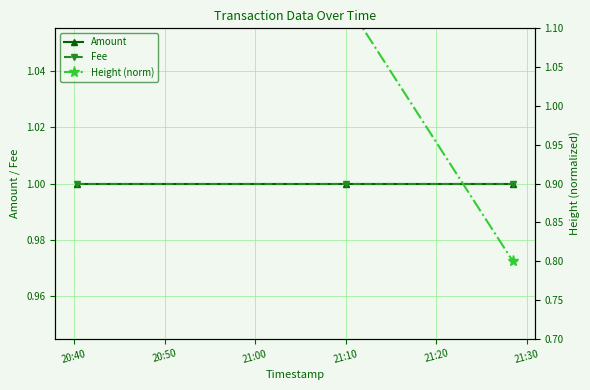

Is the value of Fee at 20:40 greater than the value of Height (norm) at 20:40?

No